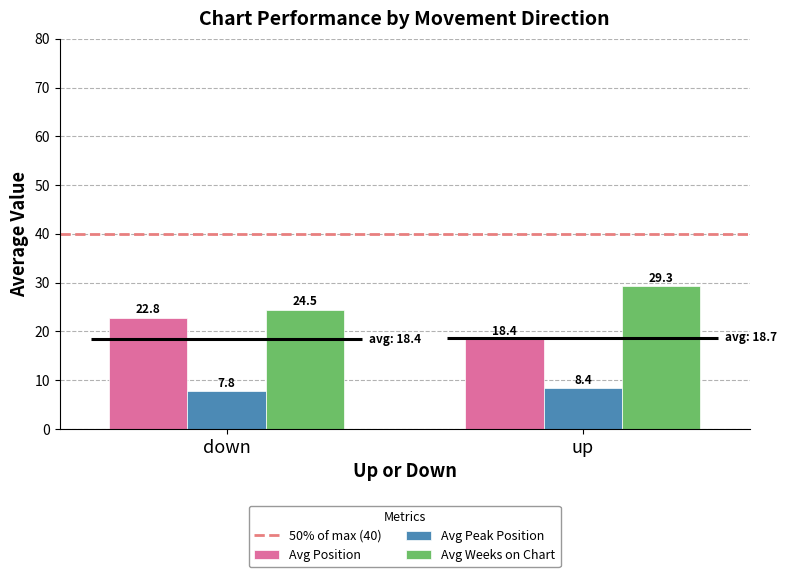

Is it true that Avg Position equals 9.7 at down?

False